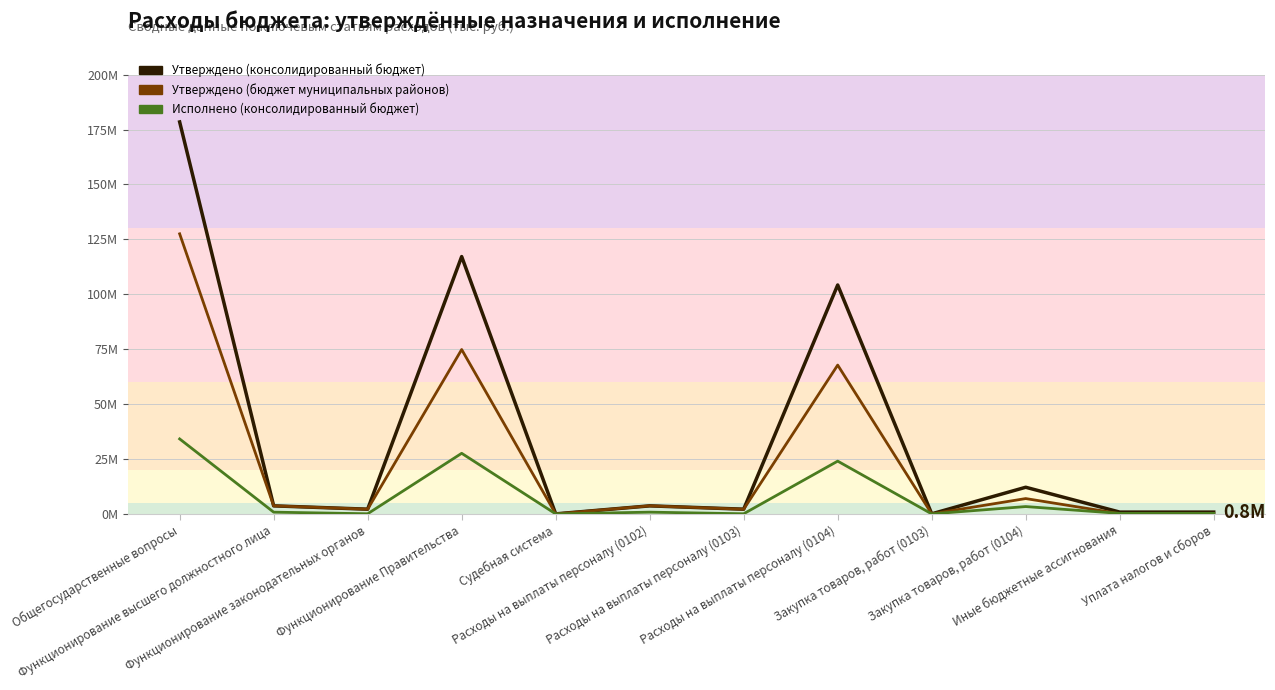

True or false: Утверждено (бюджет муниципальных районов) has a value of 9969219.1 at Закупка товаров, работ (0104).

False